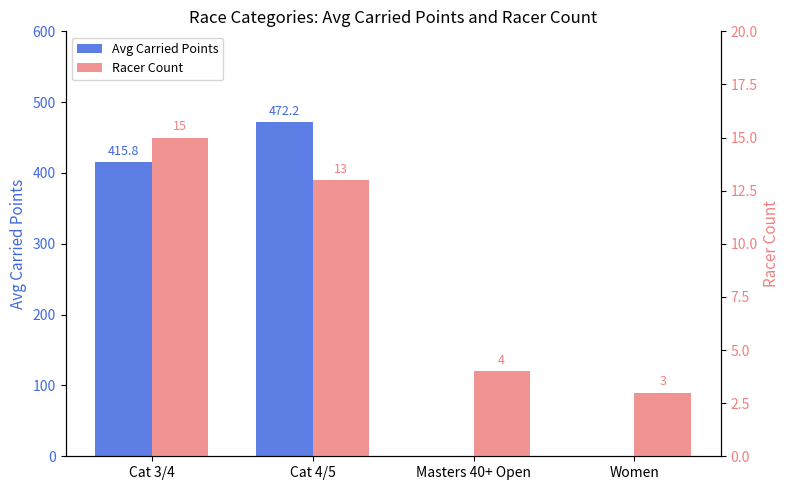

Is the value of Racer Count at Cat 4/5 greater than the value of Avg Carried Points at Women?

Yes